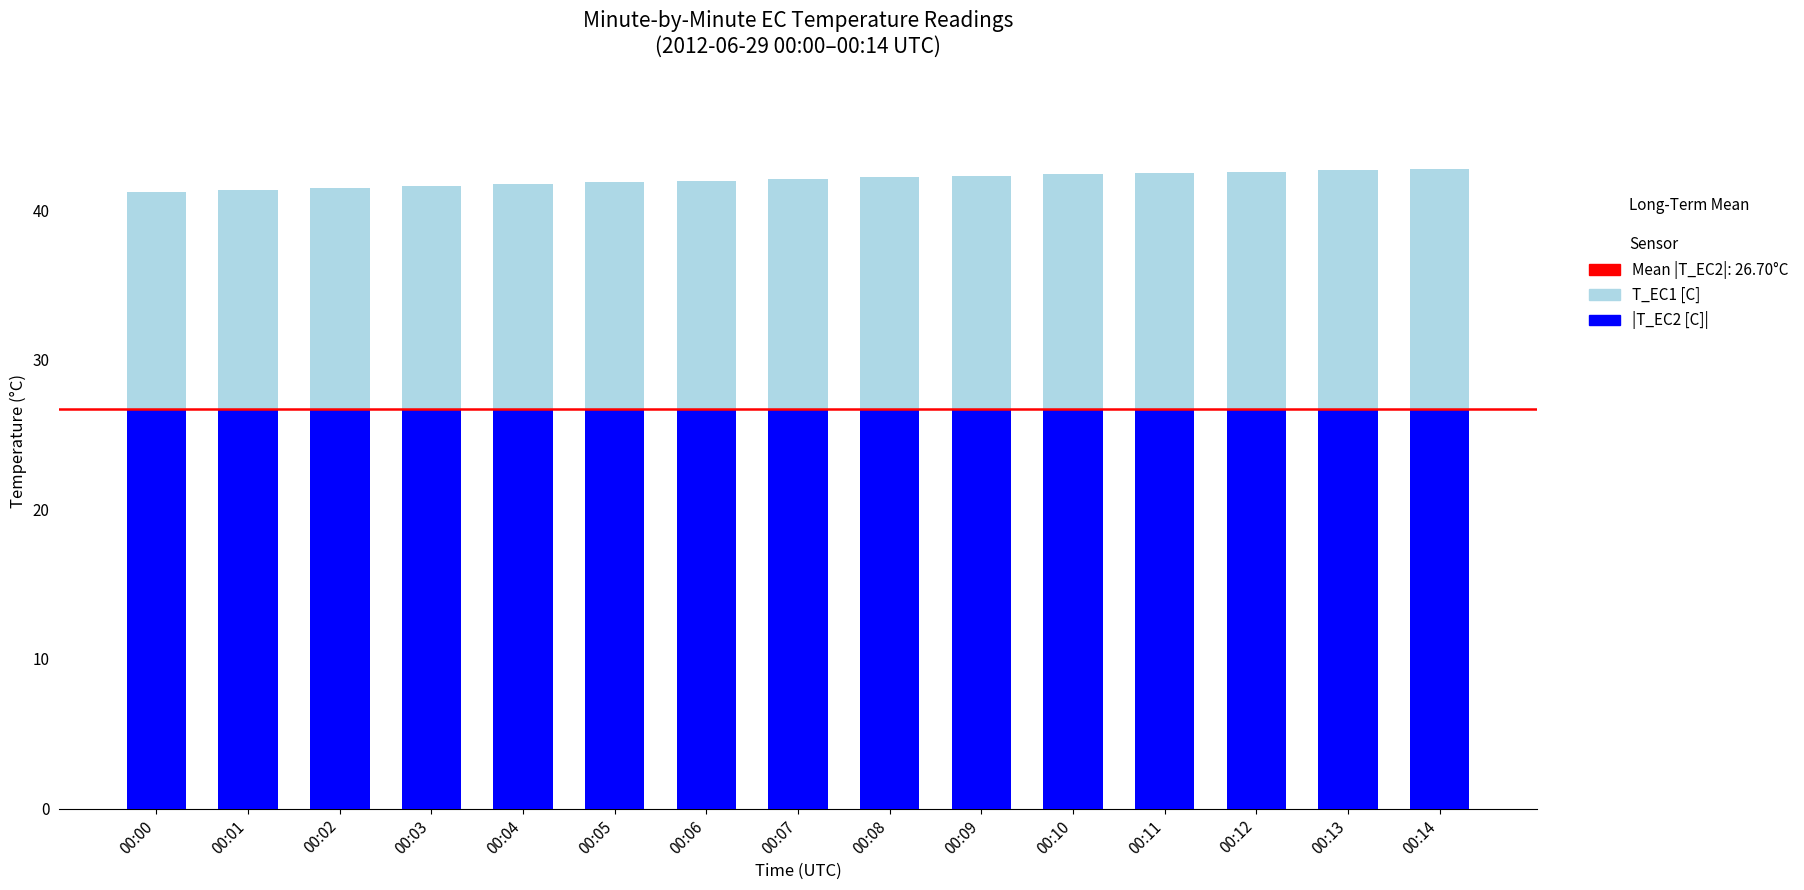

What is the sum of all |T_EC2 [C]| values?

400.6